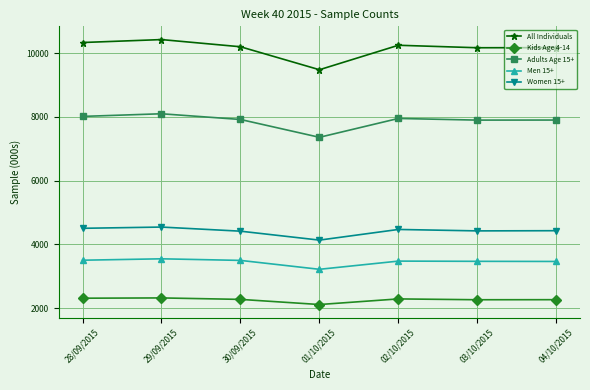

Read the Adults Age 15+ value at 02/10/2015, to the nearest 10.

7950